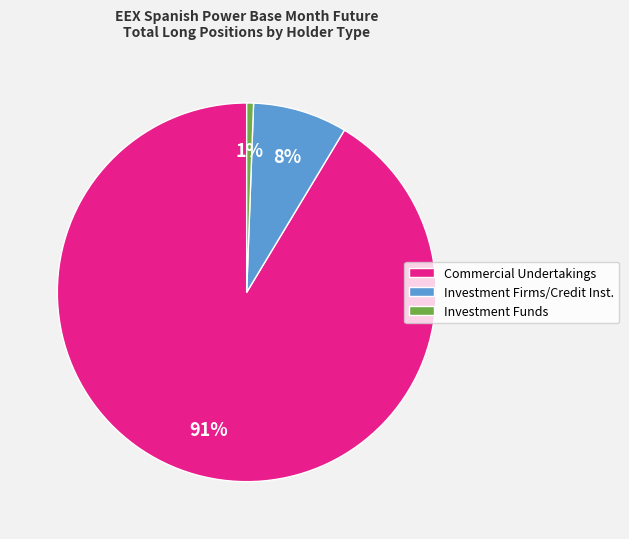

The Investment Firms/Credit Inst. slice represents 8% of the pie. True or false?

True